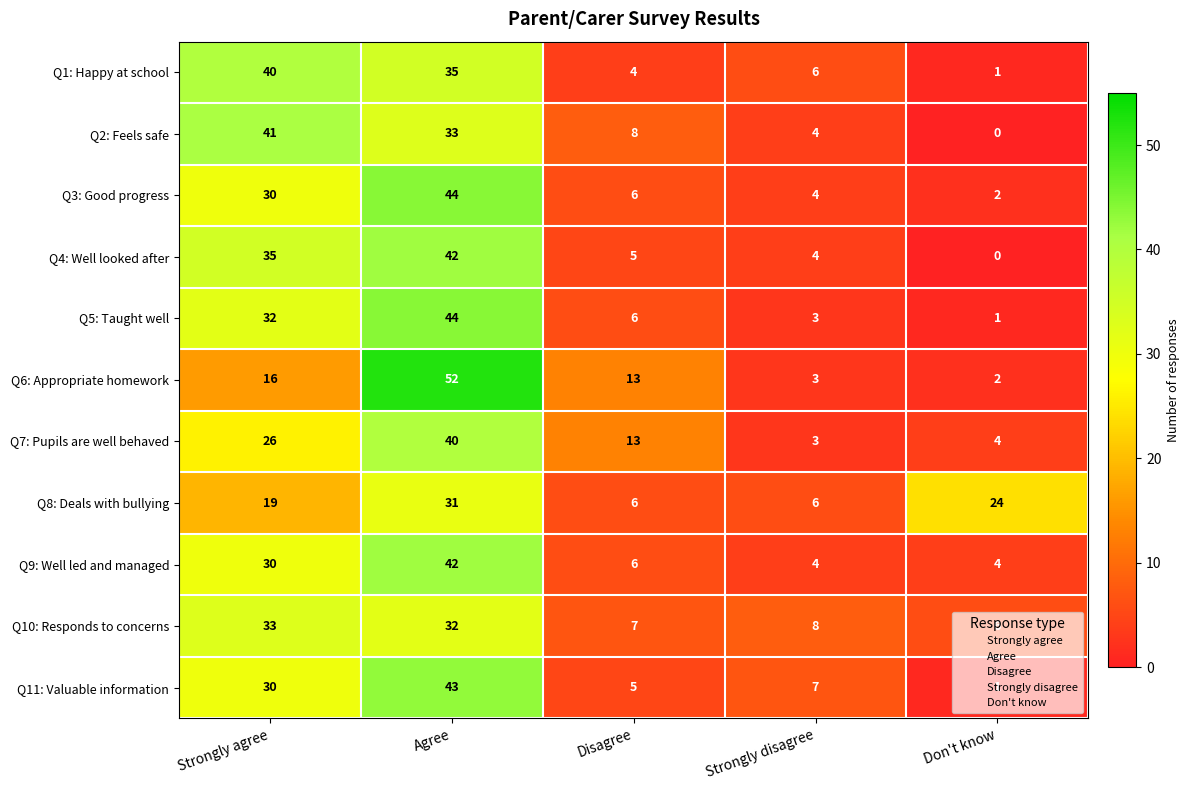

Is it true that Q7: Pupils are well behaved equals 3 at Strongly disagree?

True